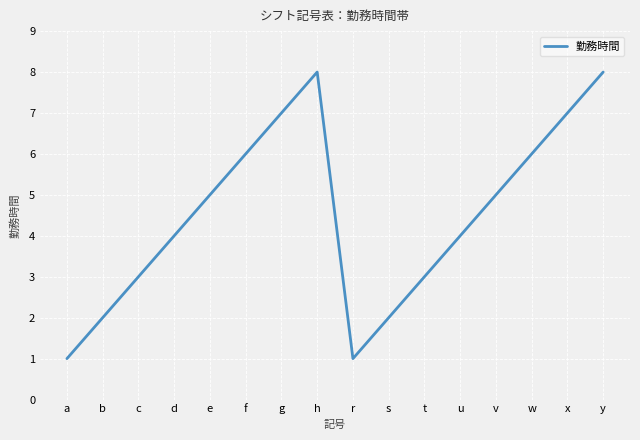

What position from the right is w?

3